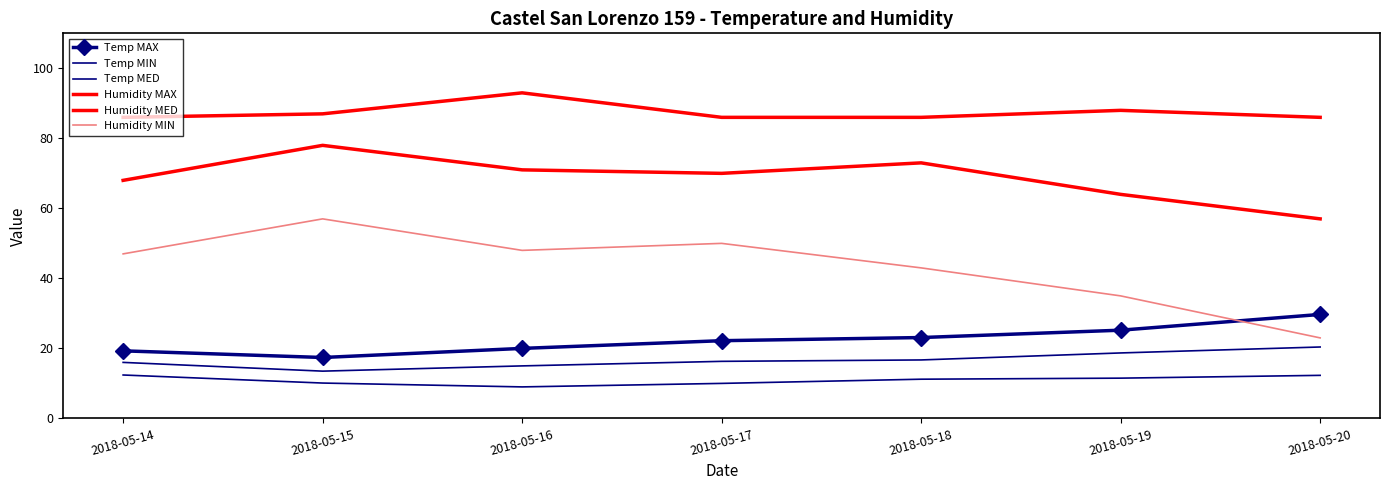

What is the value of the Temp MIN point at the 3rd from the left?

9.0